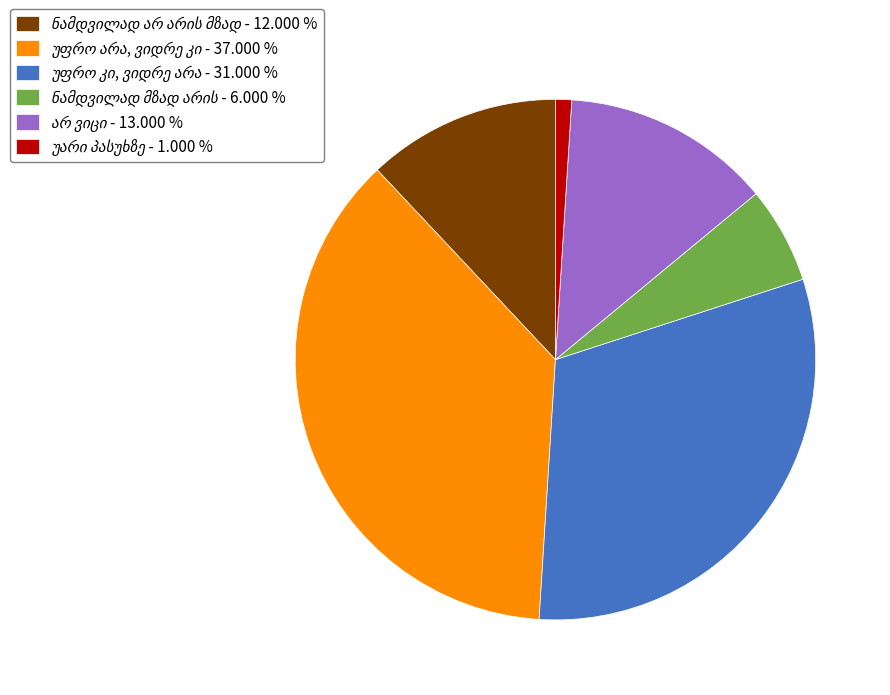

Does any single category account for the majority?

No